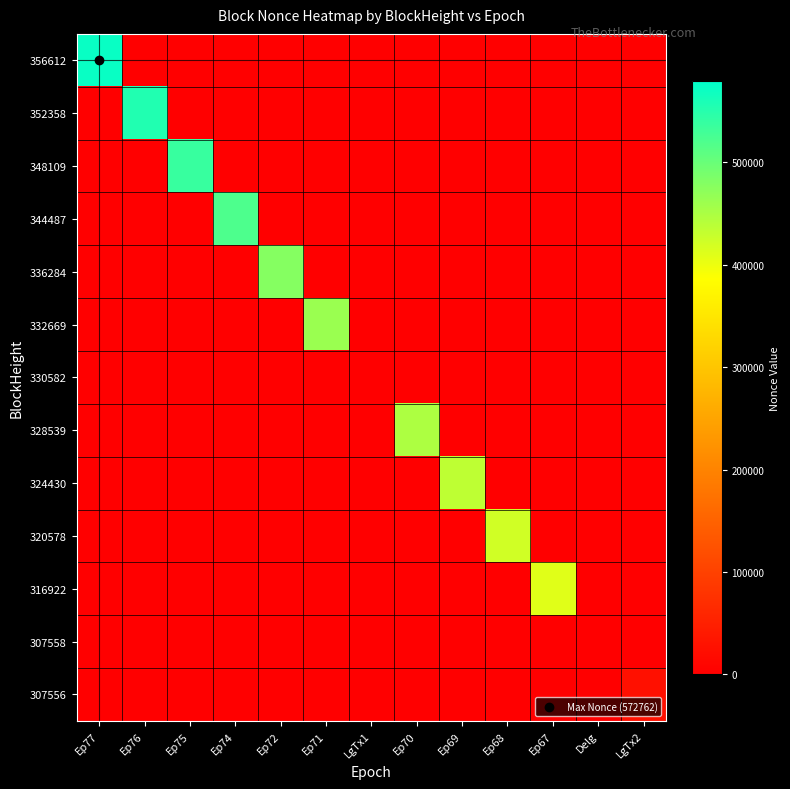

How many distinct data groups are displayed?

13